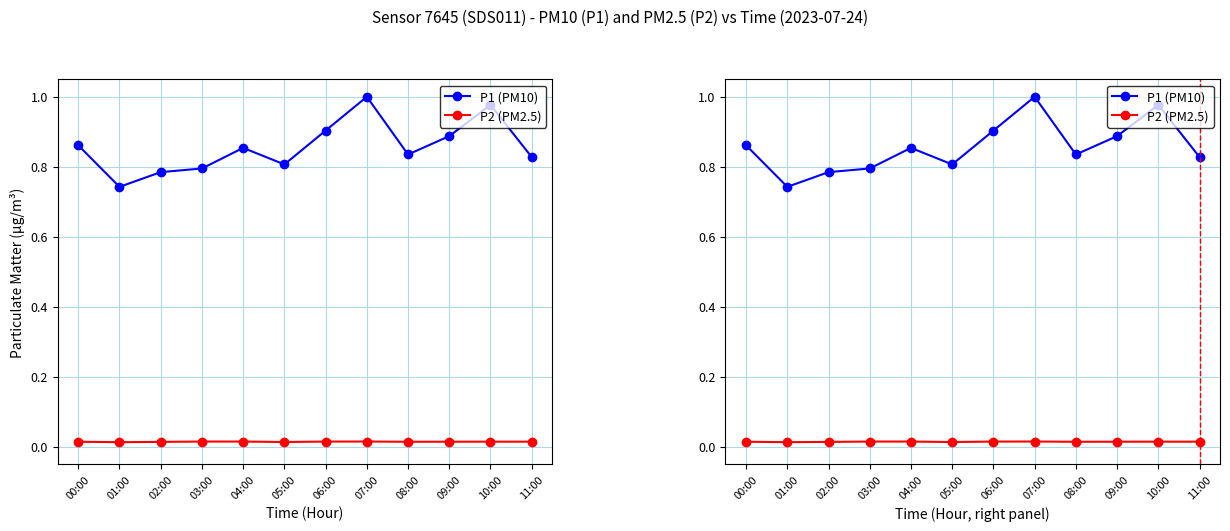

Reading left to right, extract all data points from this chart.

P1 (PM10): 0.9	0.7	0.8	0.8	0.9	0.8	0.9	1.0	0.8	0.9	1.0	0.8
P2 (PM2.5): 0.0	0.0	0.0	0.0	0.0	0.0	0.0	0.0	0.0	0.0	0.0	0.0